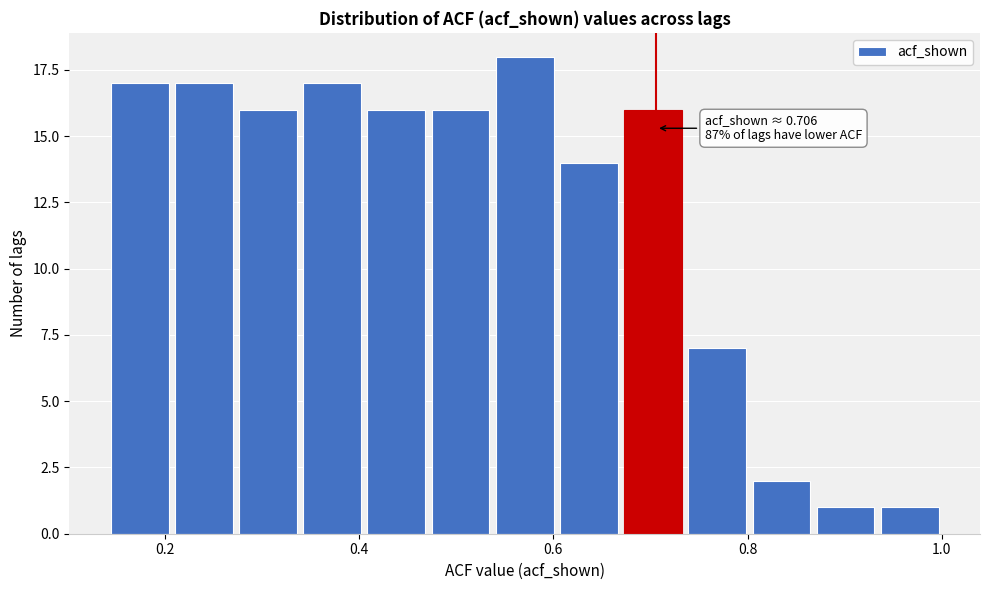

Around what value on the x-axis is the tallest bar? Give the approximate position of its centre, as read against the axis.

0.58